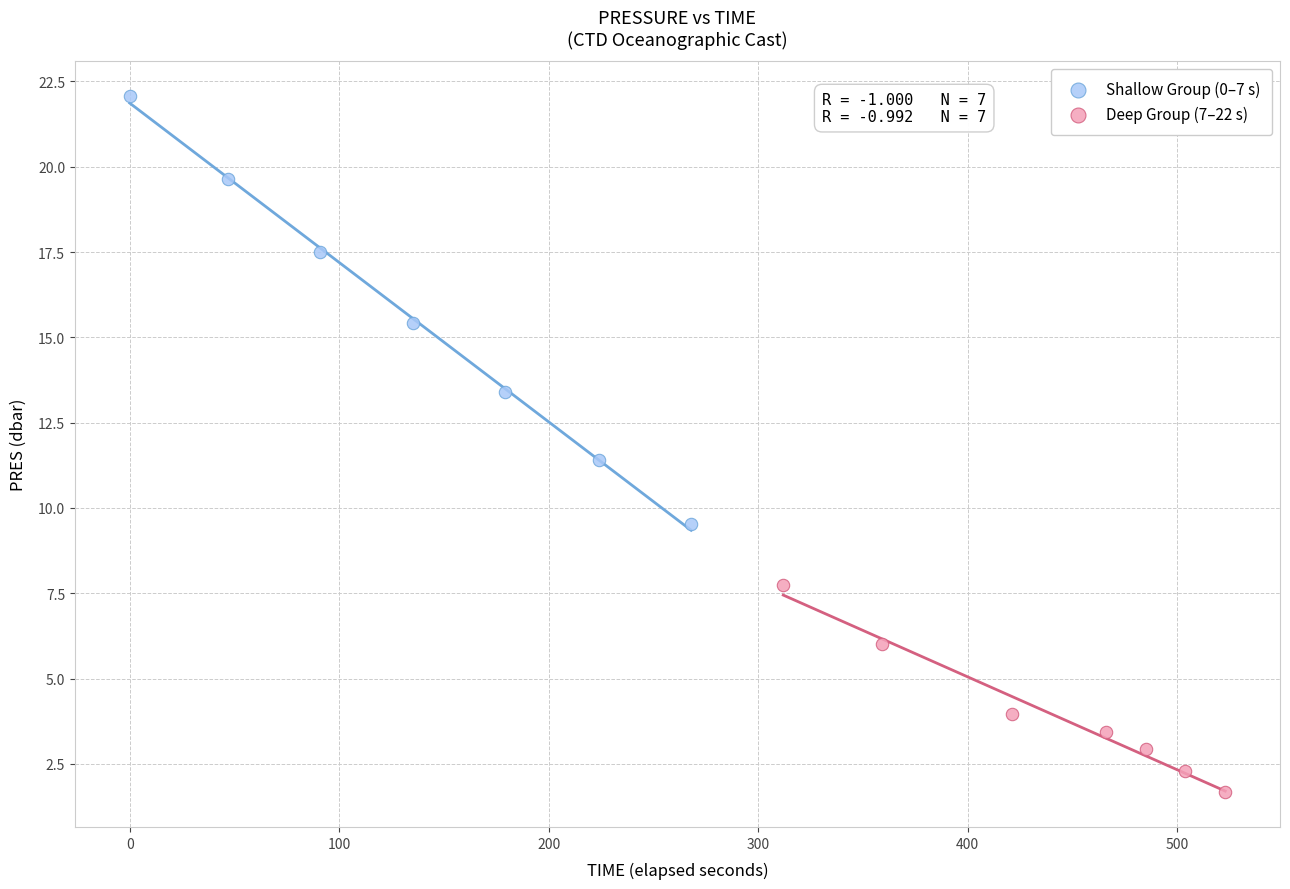

Which series has the widest spread of Y values?

Shallow Group (0–7 s)